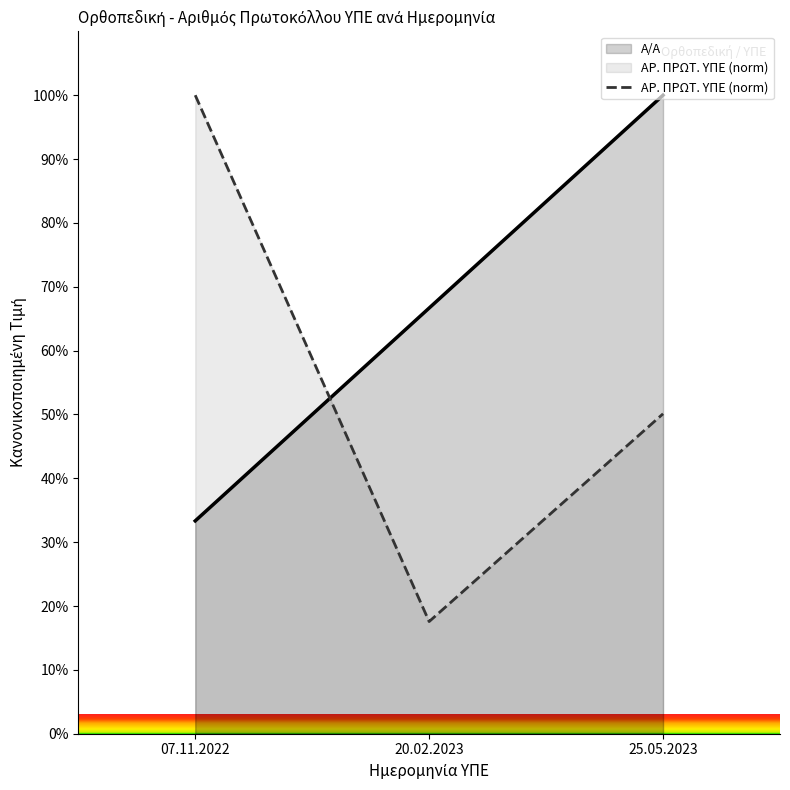

What position from the right is 25.05.2023?

1